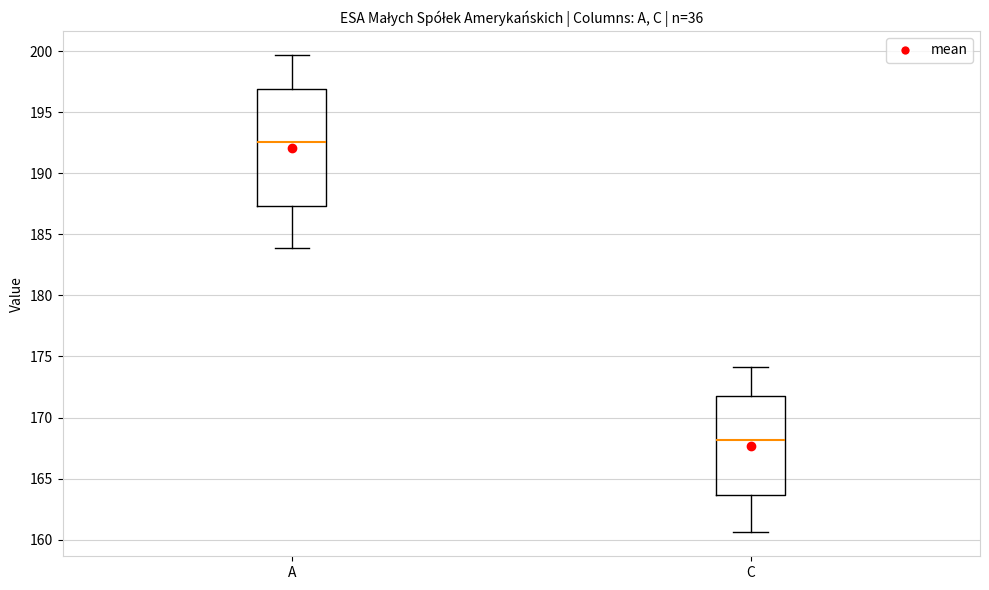

Which box has the lowest median line?

C